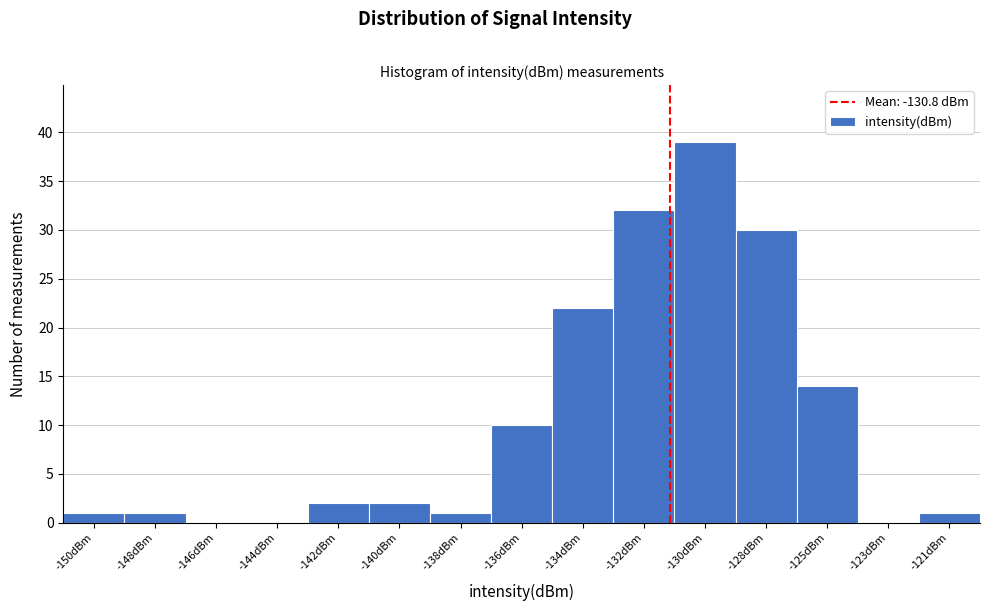

Reading left to right, extract all data points from this chart.

-150dBm=1	-148dBm=1	-146dBm=0	-144dBm=0	-142dBm=2	-140dBm=2	-138dBm=1	-136dBm=10	-134dBm=22	-132dBm=32	-130dBm=39	-128dBm=30	-125dBm=14	-123dBm=0	-121dBm=1